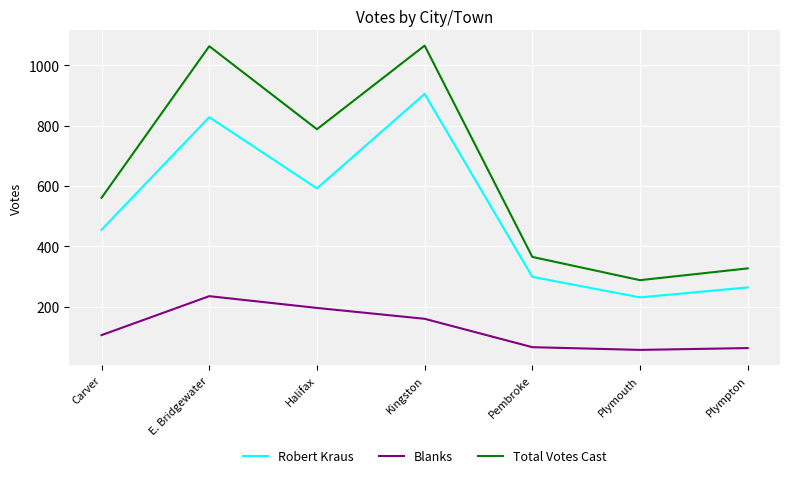

Which series changed the most between E. Bridgewater and Pembroke?

Total Votes Cast